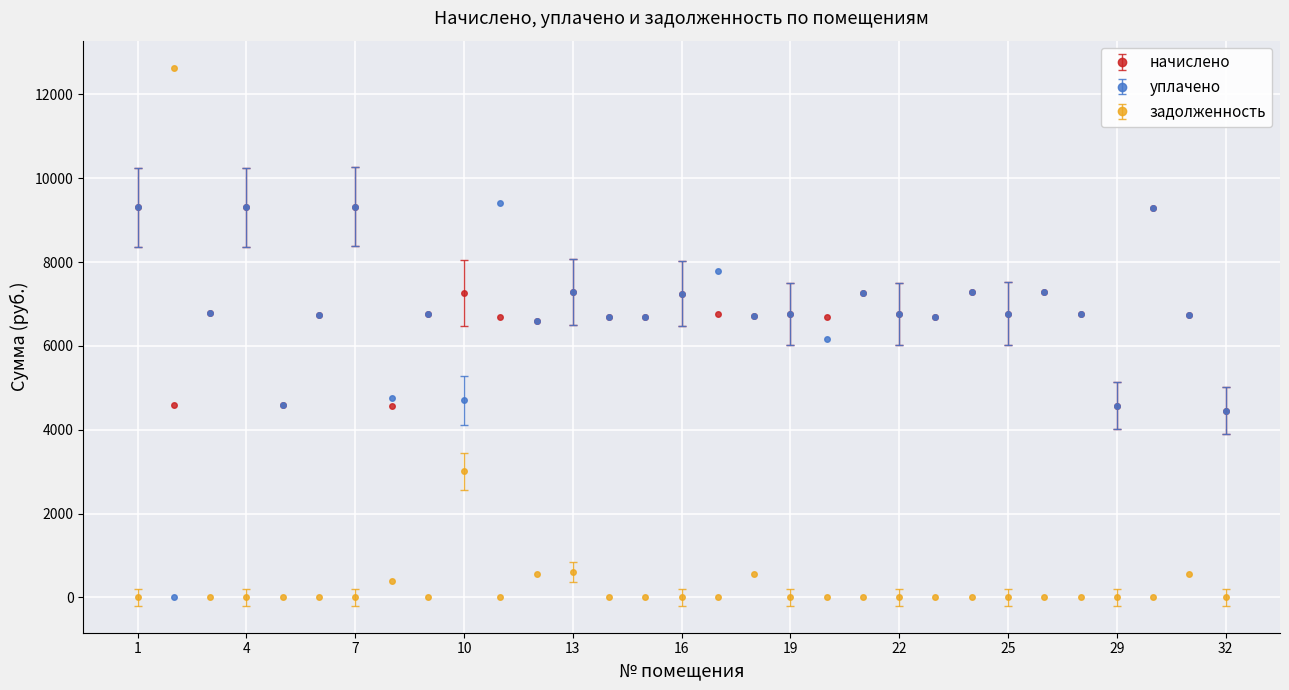

What is the value of the уплачено point at the 29th from the left?

9292.8